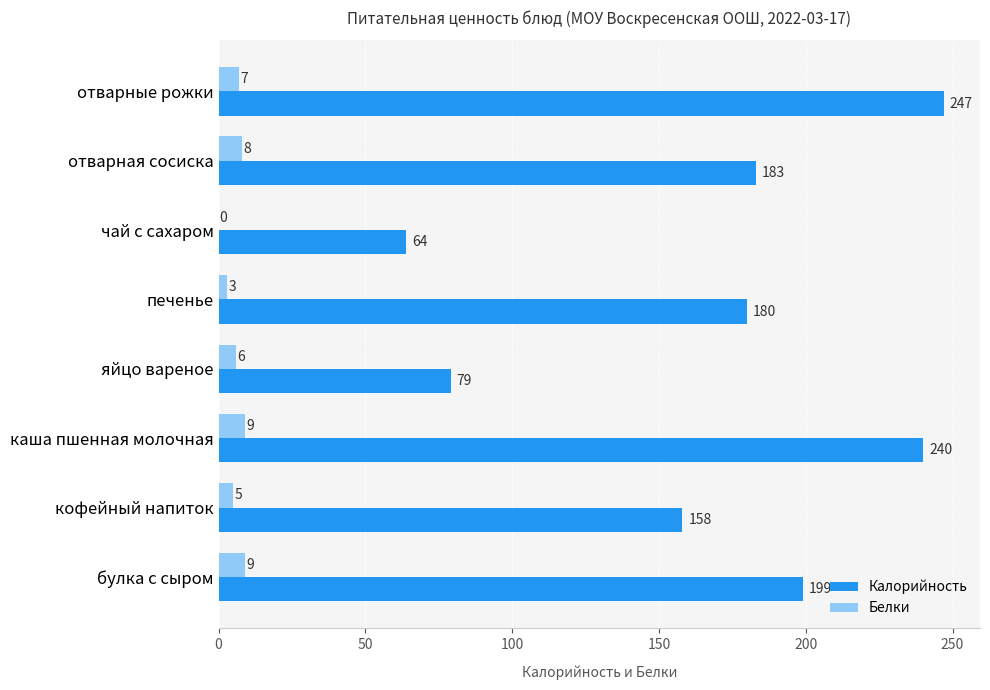

At which label is Калорийность closest to 155?

кофейный напиток